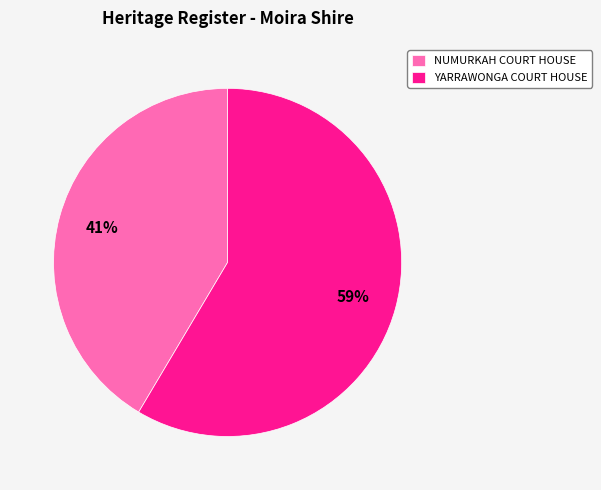

Which slice is the smallest?

NUMURKAH COURT HOUSE